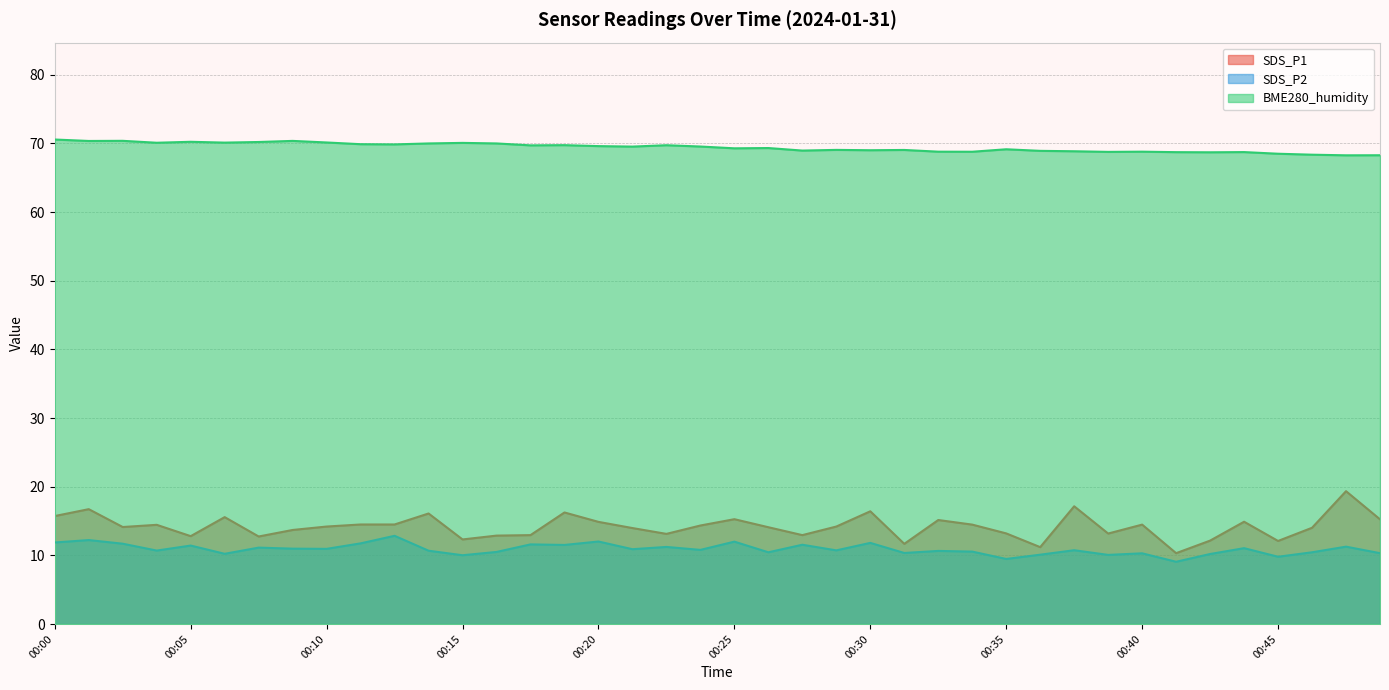

What is the sum of the SDS_P1 values at 00:42 and 00:26?

26.2